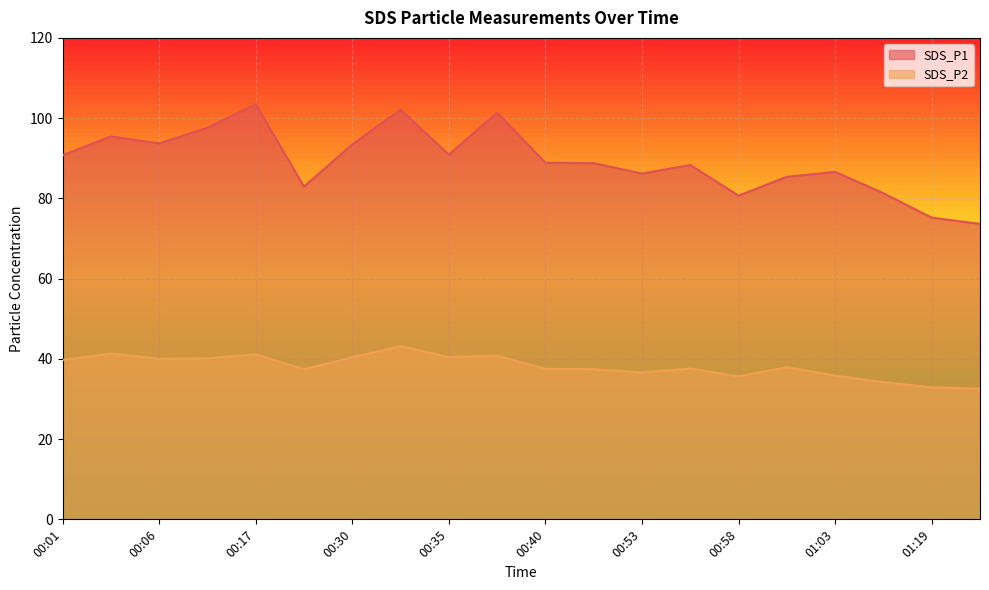

Which series has the widest spread of values?

SDS_P1